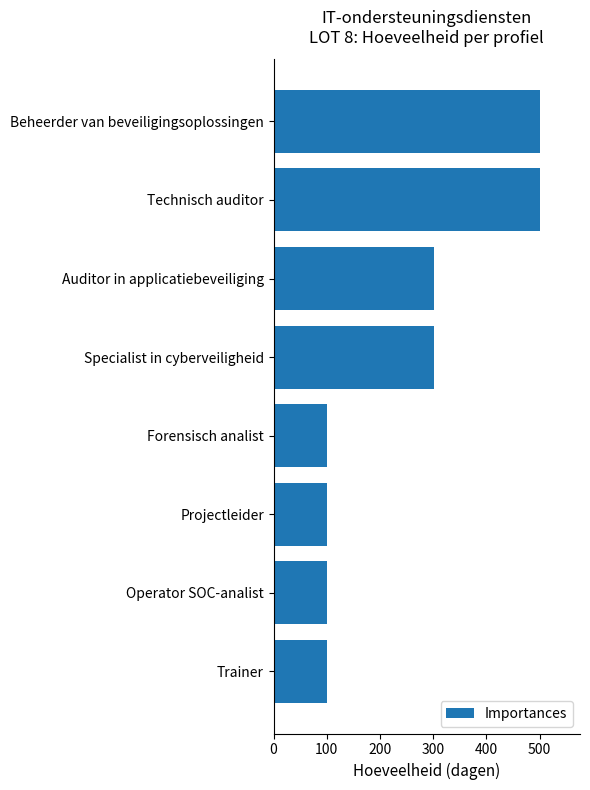

Is it true that the value at Forensisch analist is 101?

True